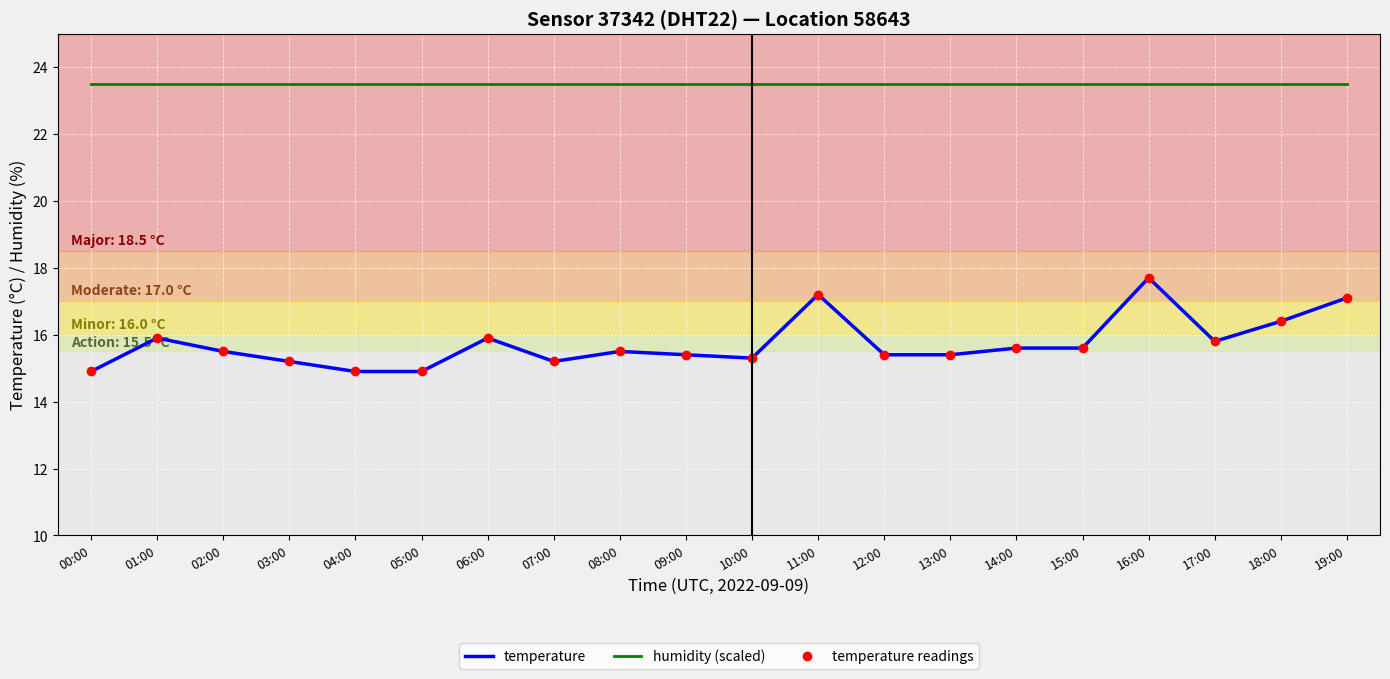

What is the average value of the temperature series?

15.7